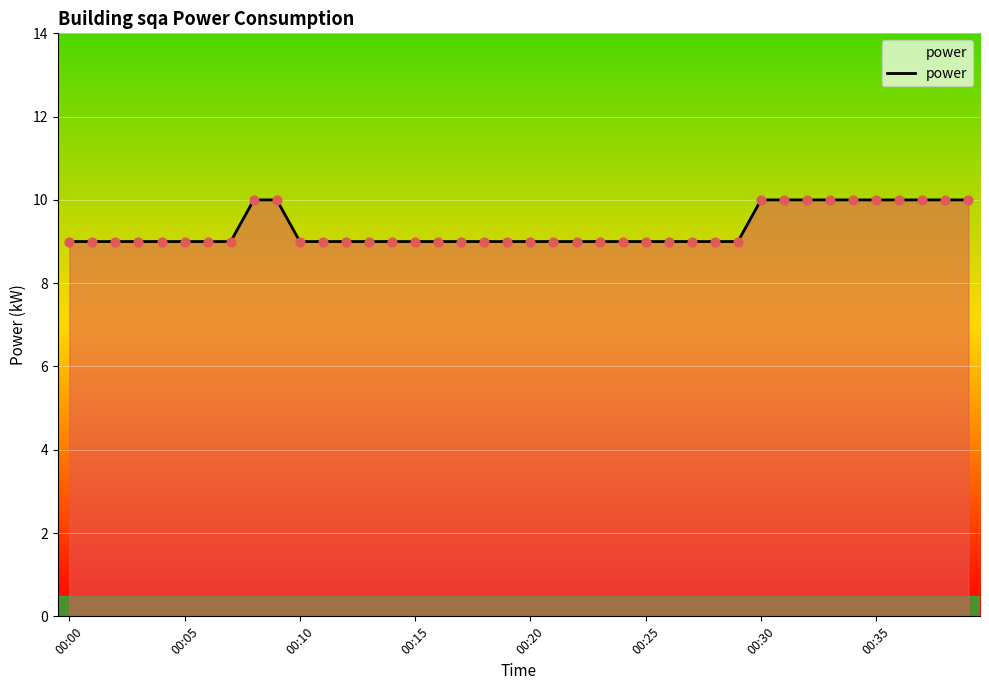

What is the minimum value shown in the chart?

9